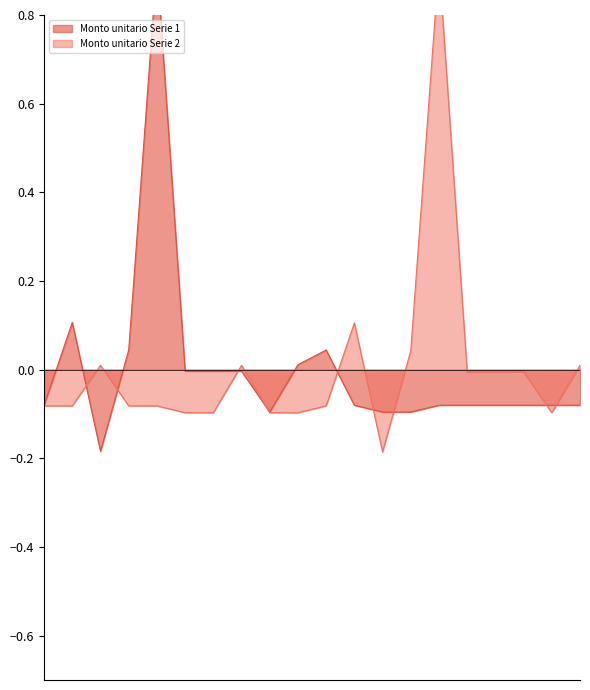

Which series has the largest range (max minus min)?

Monto unitario Serie 2